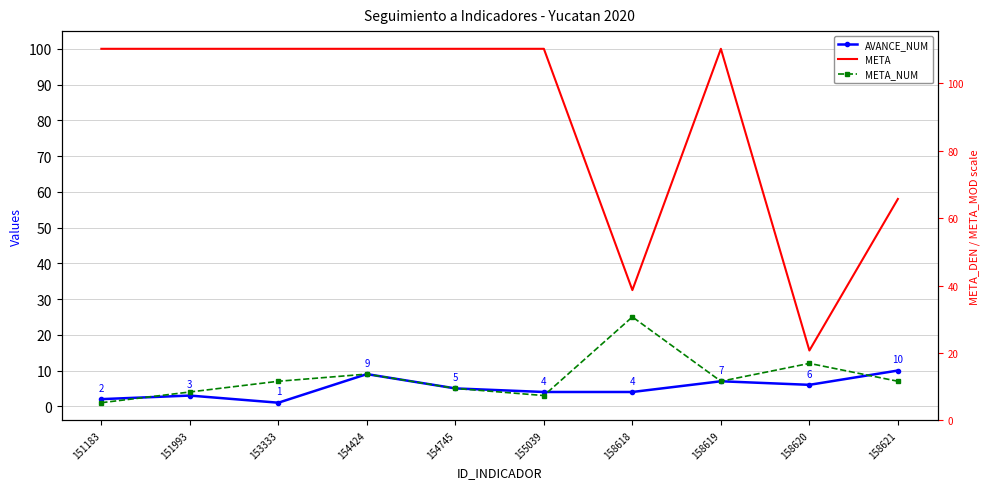

At which category is the sum across all series the highest?

154424